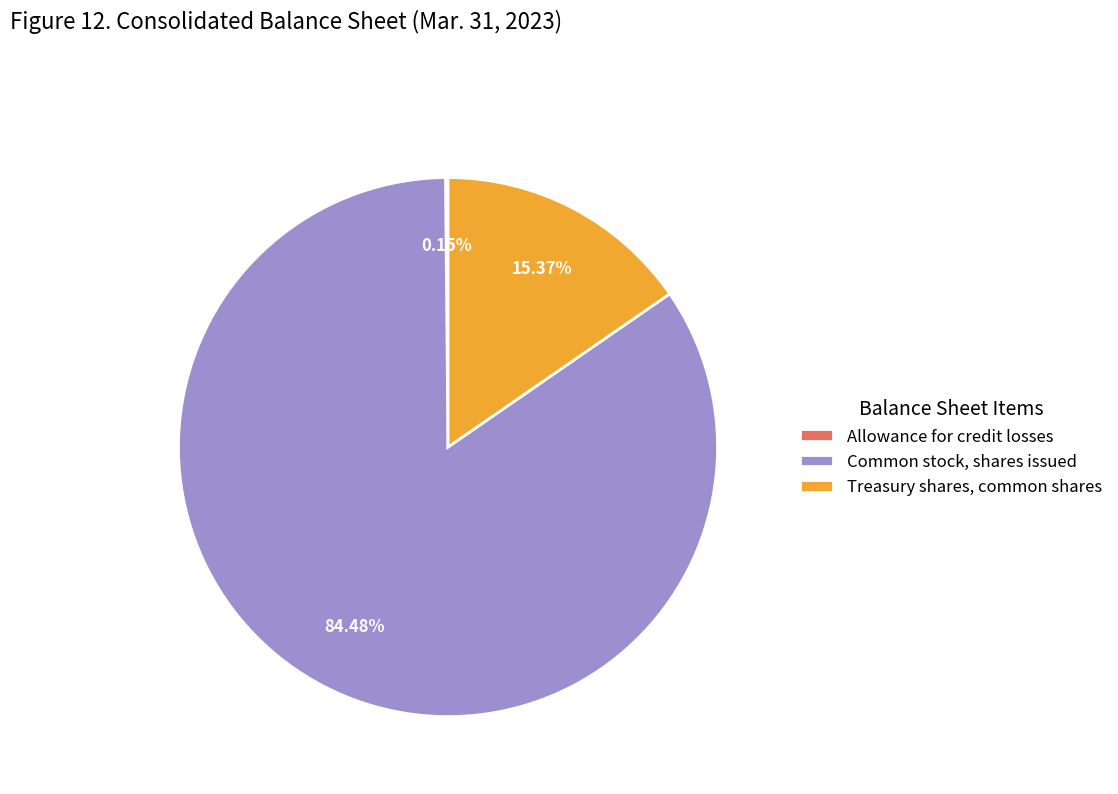

Does Common stock, shares issued account for over 50% of the chart?

Yes